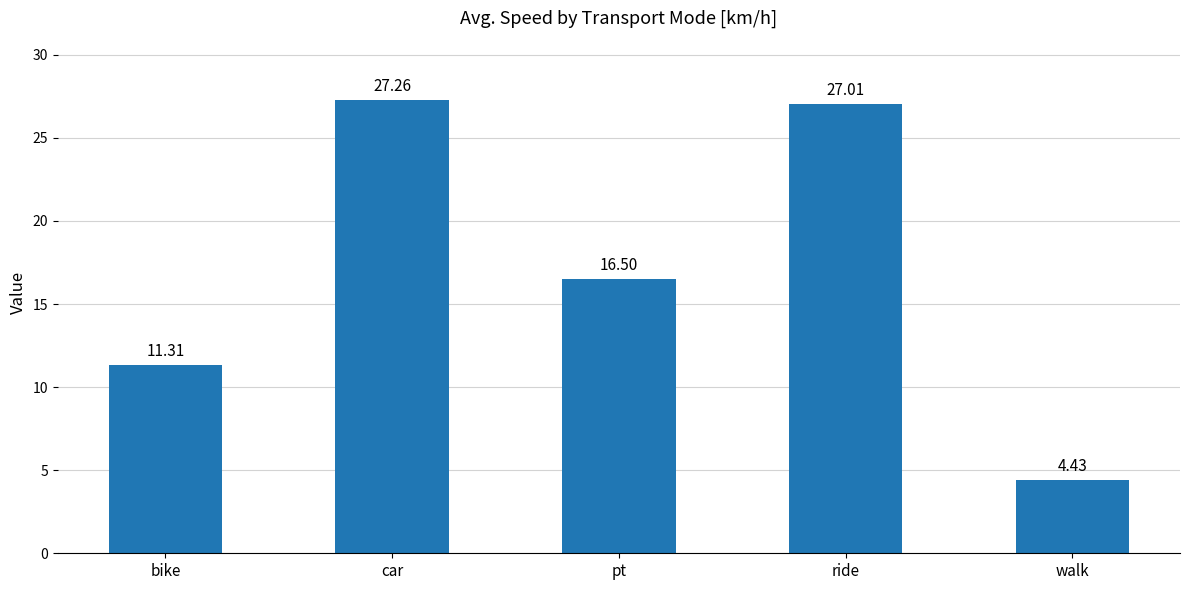

Rank the categories by value from highest to lowest.

car, ride, pt, bike, walk